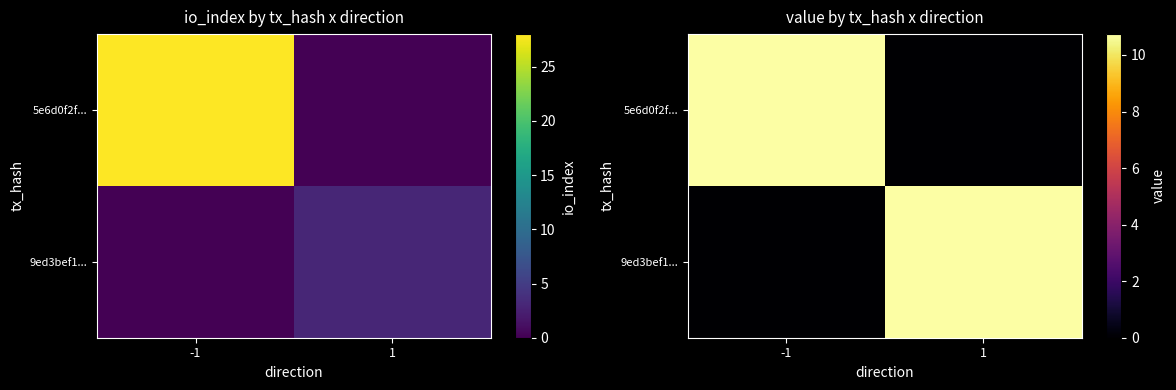

Between -1 and 1, which series saw the biggest shift?

5e6d0f2f...